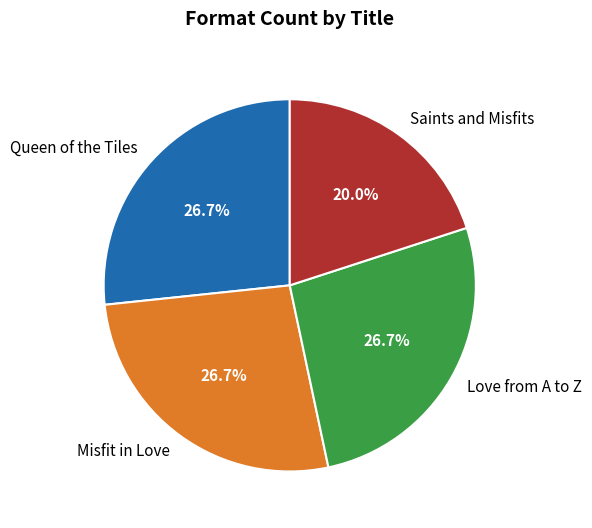

What is the smallest slice in the pie chart?

Saints and Misfits